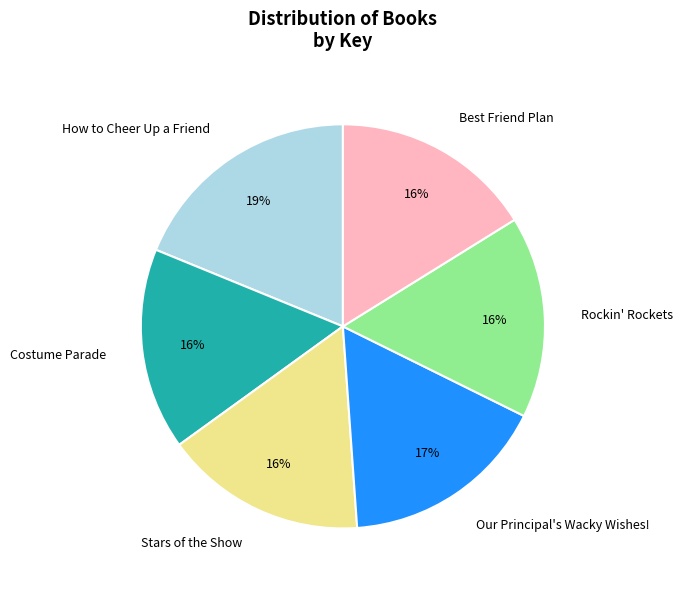

How many segments does this pie chart have?

6